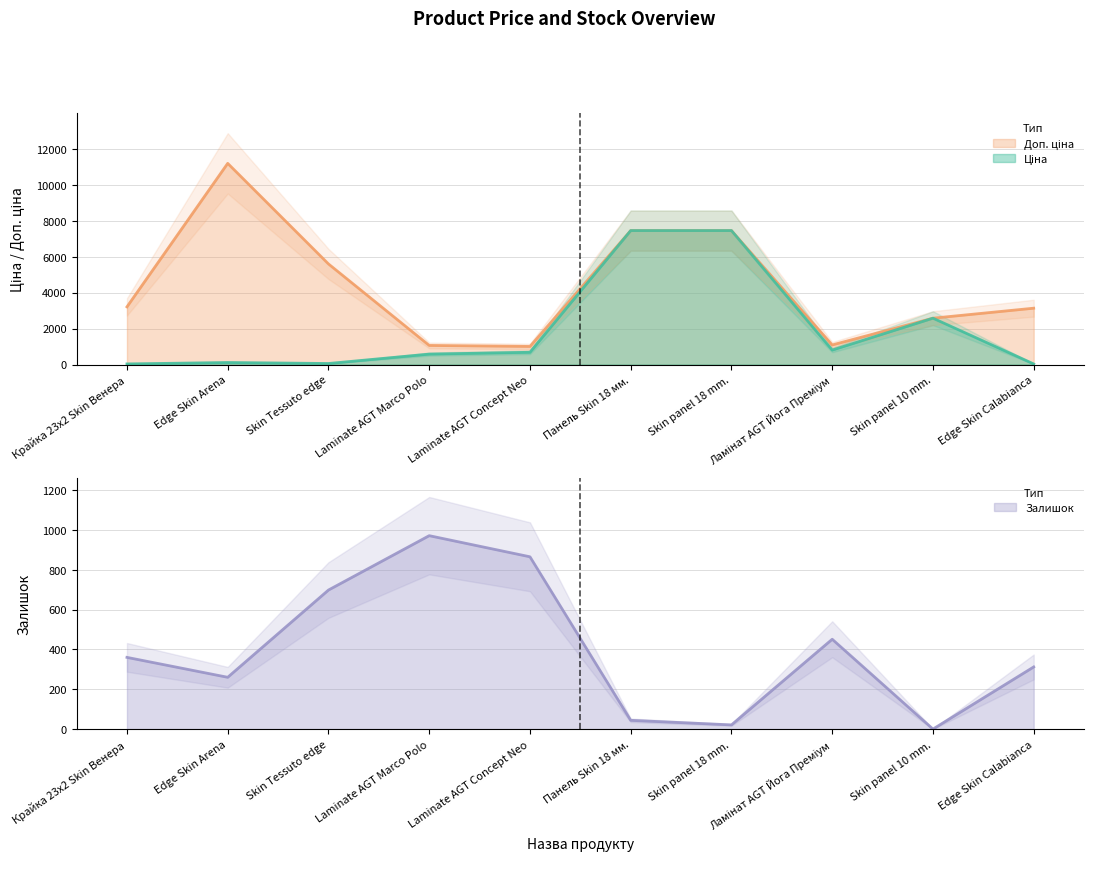

Which series has the largest total across all categories?

Доп. ціна